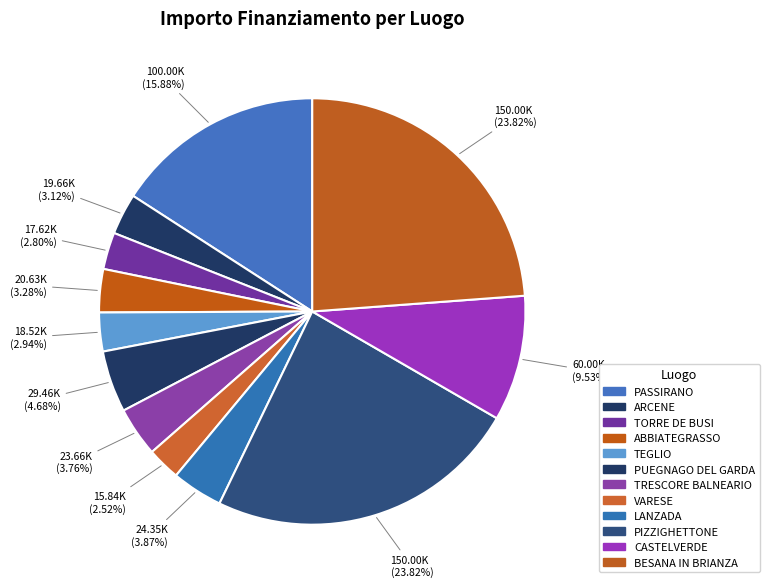

What is the total percentage of TORRE DE BUSI and PIZZIGHETTONE?

26.6%